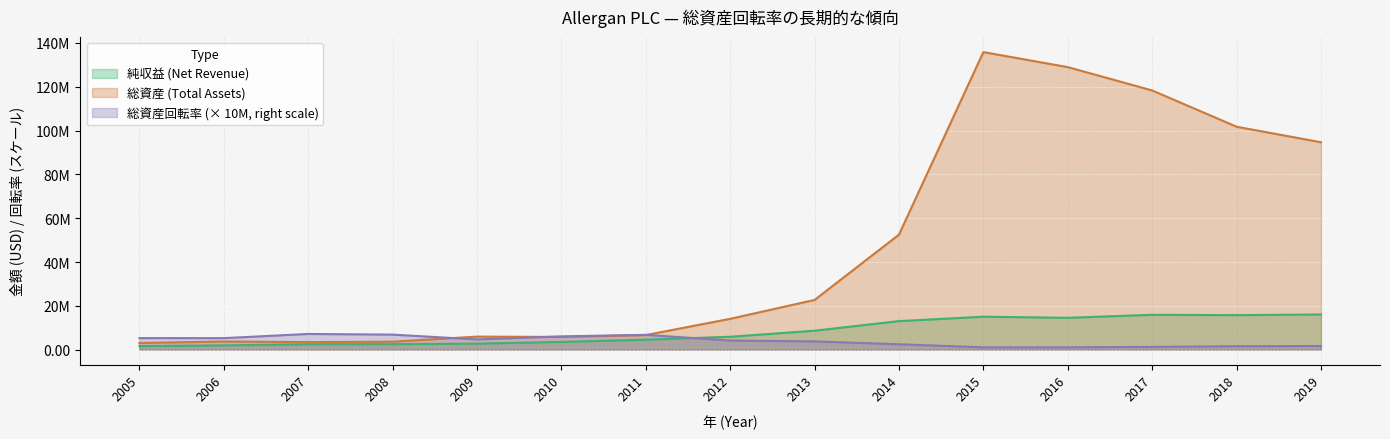

What is the highest value of the 総資産 (Total Assets) series?

135840700.0